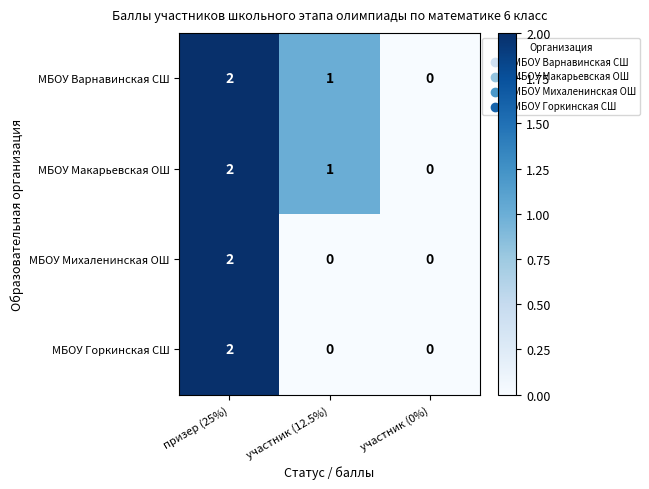

At which category is the sum across all series the highest?

призер (25%)